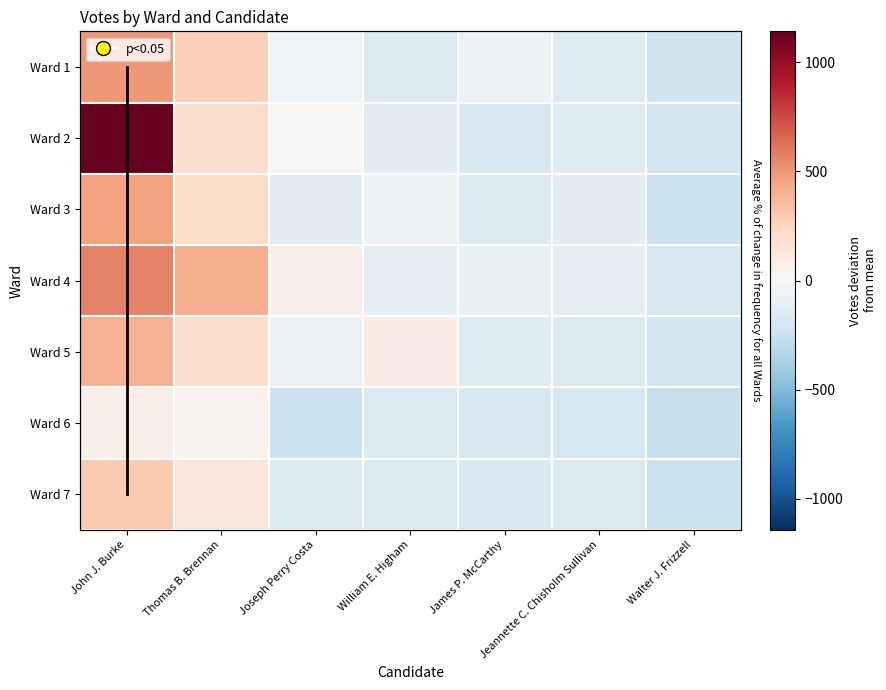

Is it true that Ward 1 equals -155.0 at William E. Higham?

True